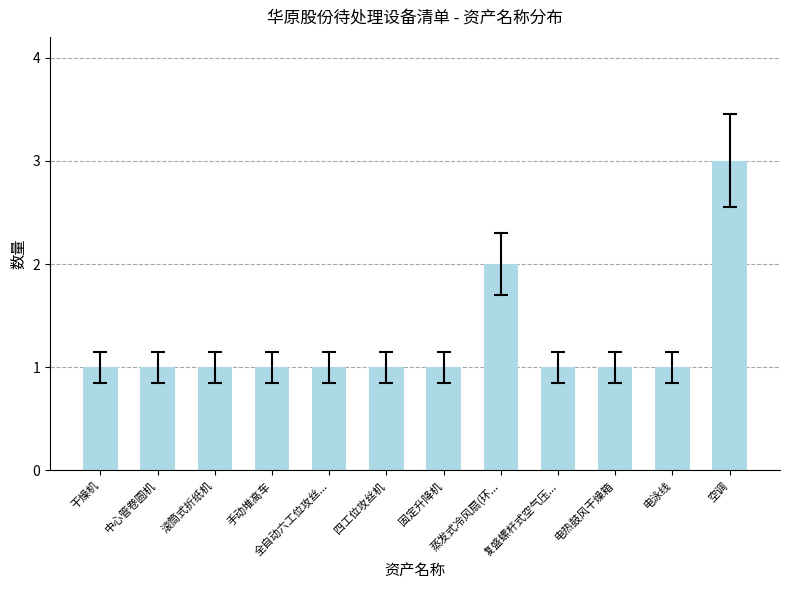

What is the value of the 7th bar from the left?

1